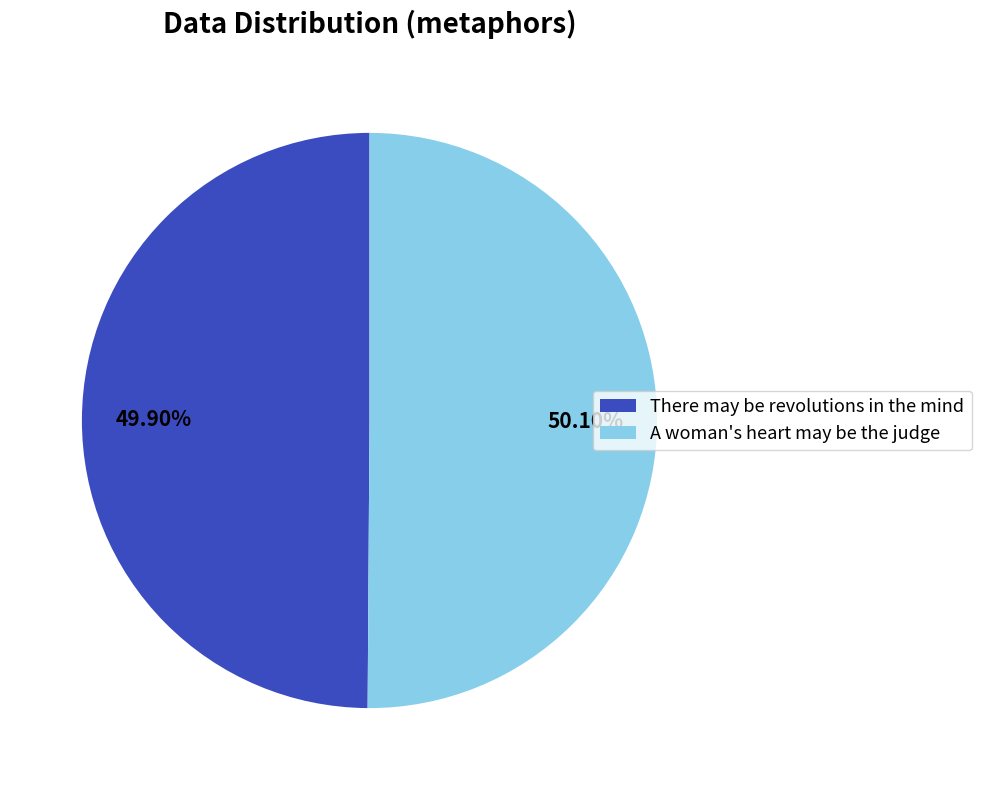

Is it true that There may be revolutions in the mind is 43% of the pie?

False